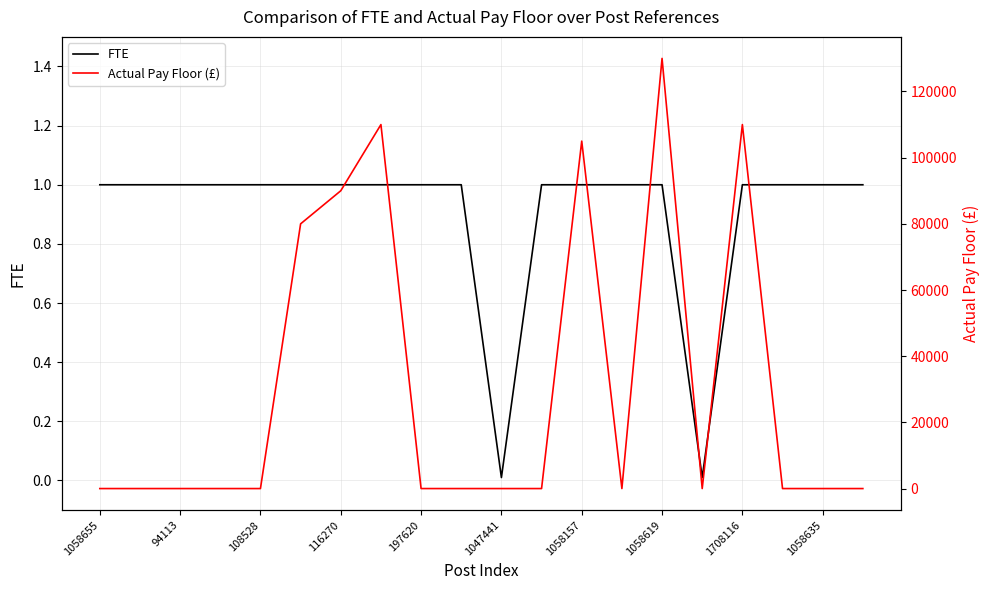

The value of FTE at 197620 is 1.0. True or false?

True